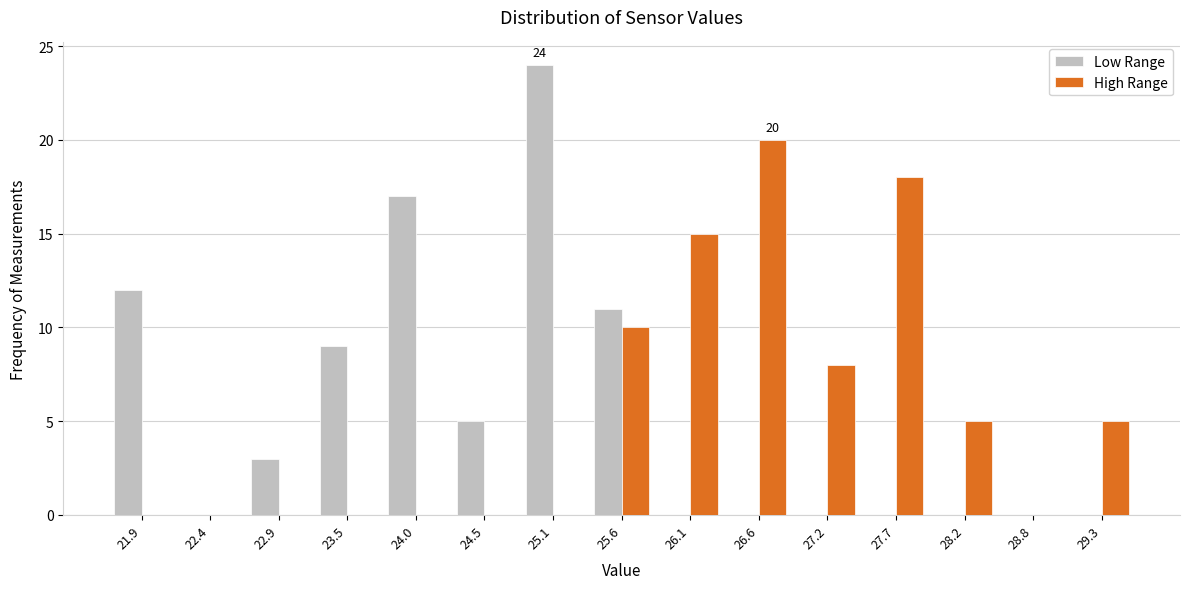

Reading left to right, list all the values displayed in this chart.

Low Range: 21.9=12	22.4=0	22.9=3	23.5=9	24.0=17	24.5=5	25.1=24	25.6=11	26.1=0	26.6=0	27.2=0	27.7=0	28.2=0	28.8=0	29.3=0
High Range: 21.9=0	22.4=0	22.9=0	23.5=0	24.0=0	24.5=0	25.1=0	25.6=10	26.1=15	26.6=20	27.2=8	27.7=18	28.2=5	28.8=0	29.3=5